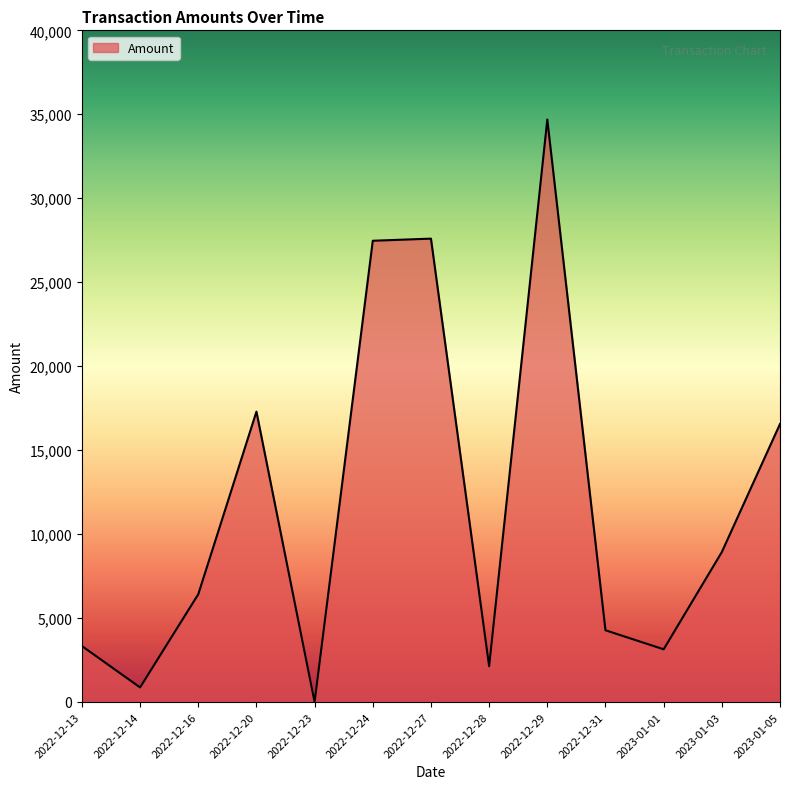

How many distinct data groups are displayed?

1